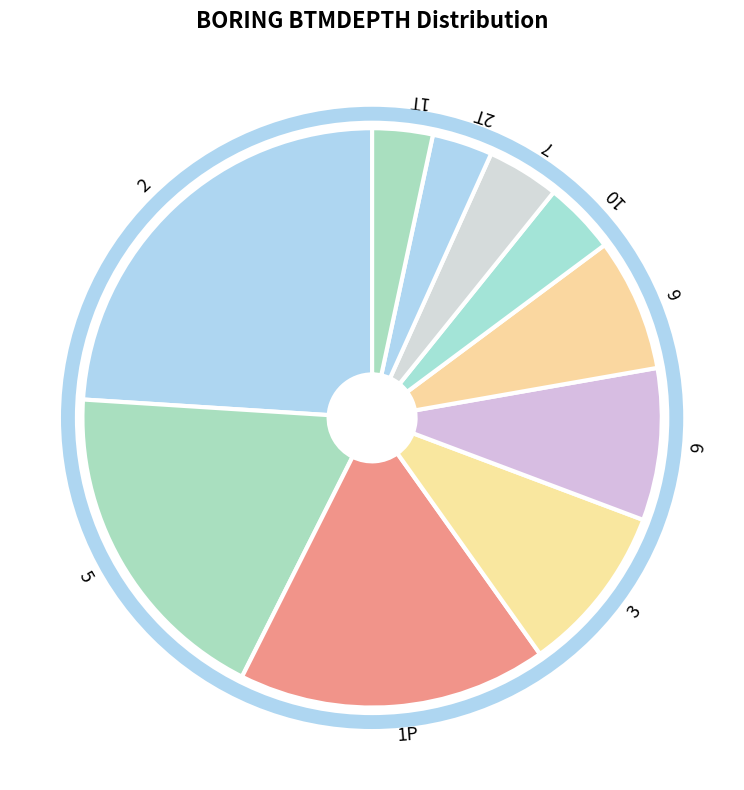

How many segments does this pie chart have?

10